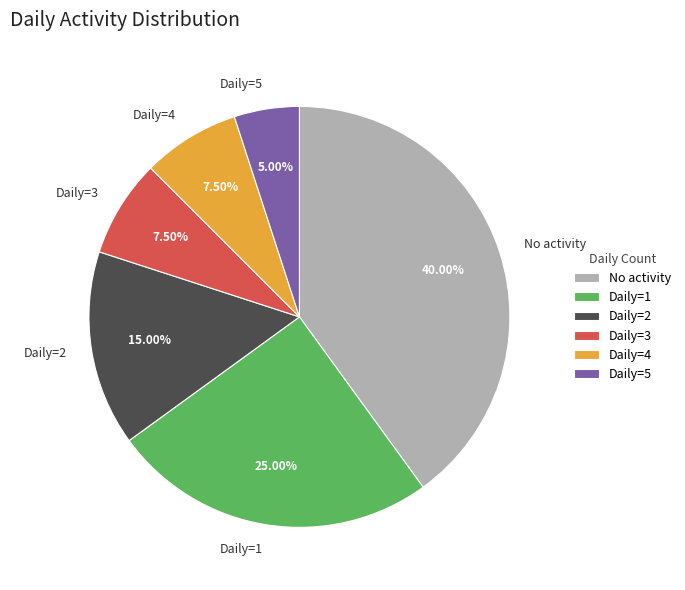

Is Daily=1 the majority of the pie?

No